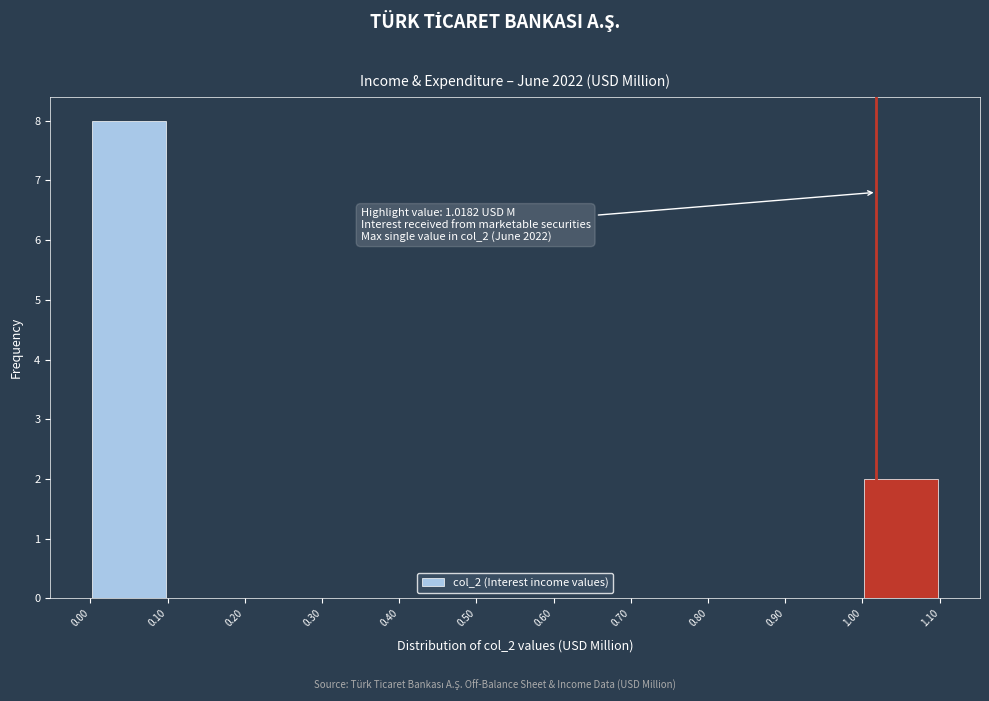

Which range on the x-axis has the tallest bar?

0.00 to 0.10